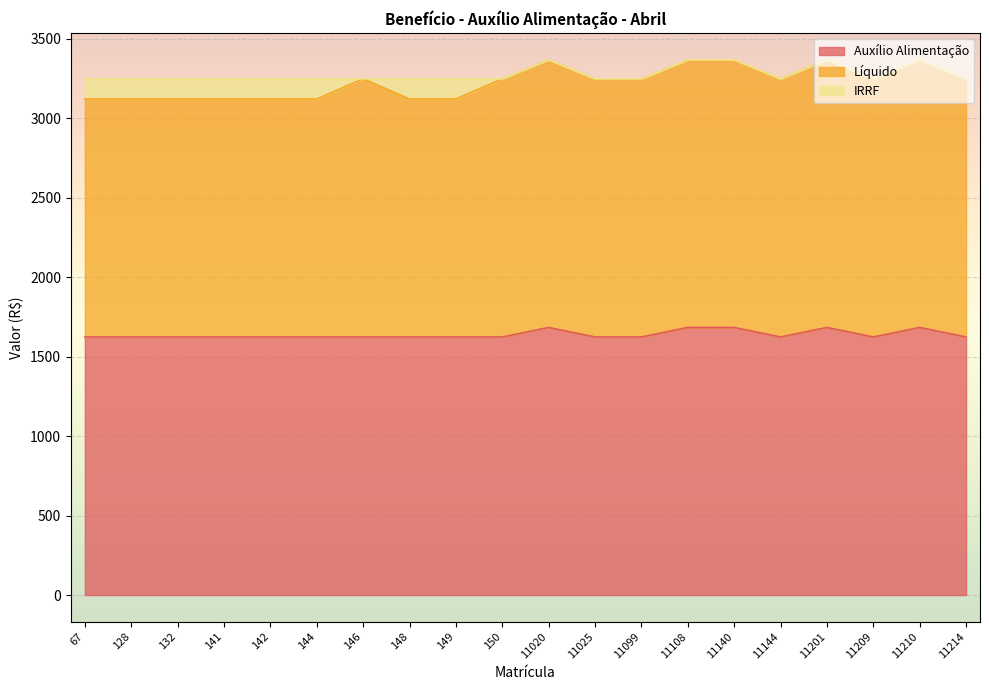

True or false: Líquido and Auxílio Alimentação cross at least once.

False